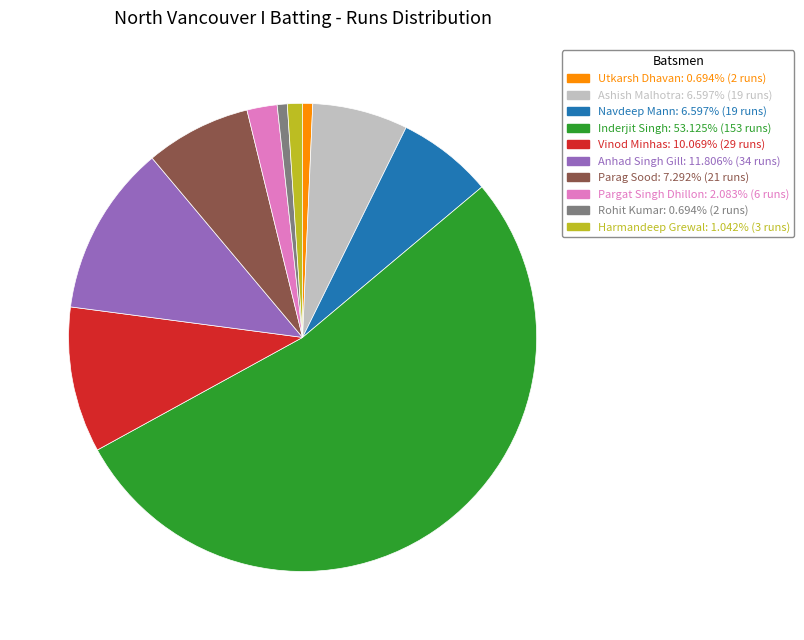

What is the largest slice in the pie chart?

Inderjit Singh